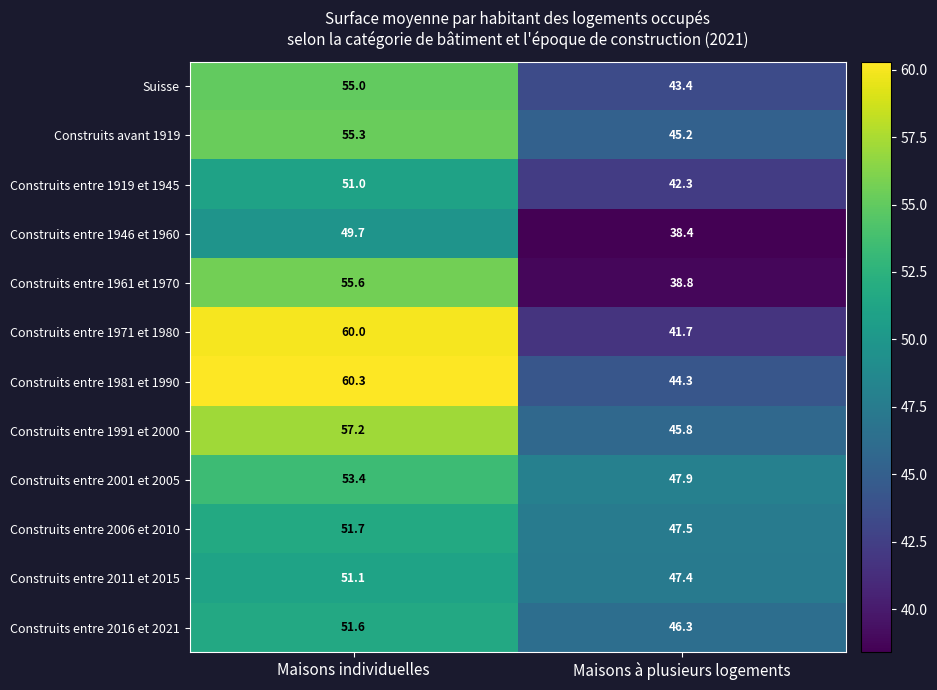

Reading left to right, what are all the values shown in this chart?

Suisse: 55.0	43.4
Construits avant 1919: 55.3	45.2
Construits entre 1919 et 1945: 51.0	42.3
Construits entre 1946 et 1960: 49.7	38.4
Construits entre 1961 et 1970: 55.6	38.8
Construits entre 1971 et 1980: 60.0	41.7
Construits entre 1981 et 1990: 60.3	44.3
Construits entre 1991 et 2000: 57.2	45.8
Construits entre 2001 et 2005: 53.4	47.9
Construits entre 2006 et 2010: 51.7	47.5
Construits entre 2011 et 2015: 51.1	47.4
Construits entre 2016 et 2021: 51.6	46.3